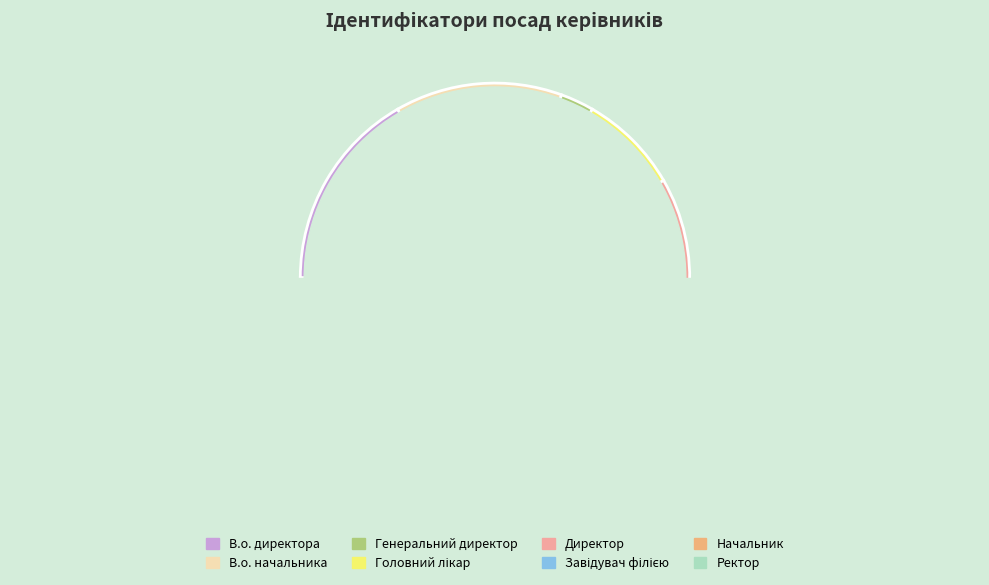

Which slice is the smallest?

Генеральний директор